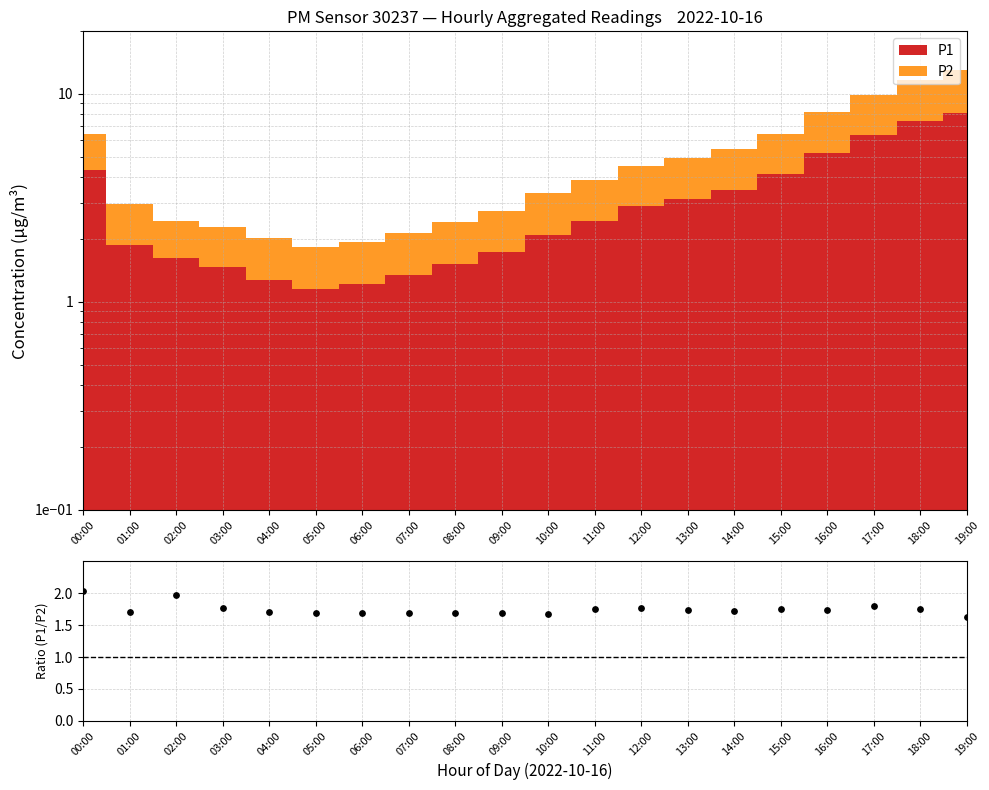

What is the change in value from 04:00 to 12:00?

+0.1